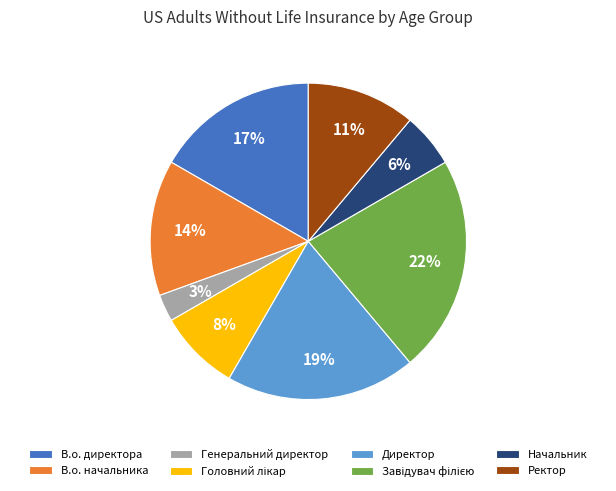

True or false: Начальник accounts for 6% of the total.

True